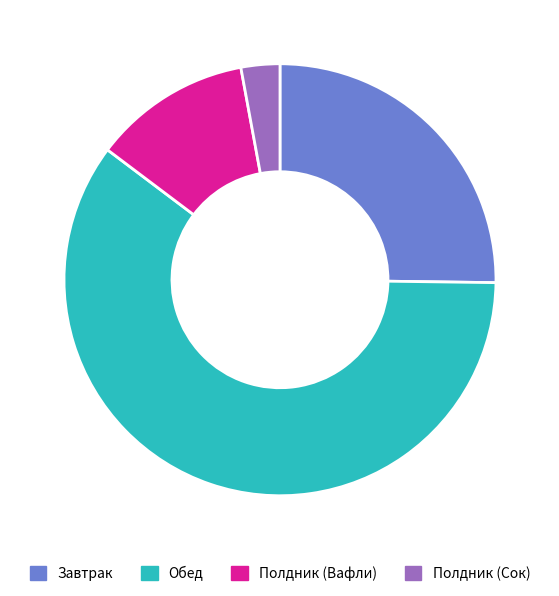

Which has a higher value, Полдник (Сок) or Обед?

Обед